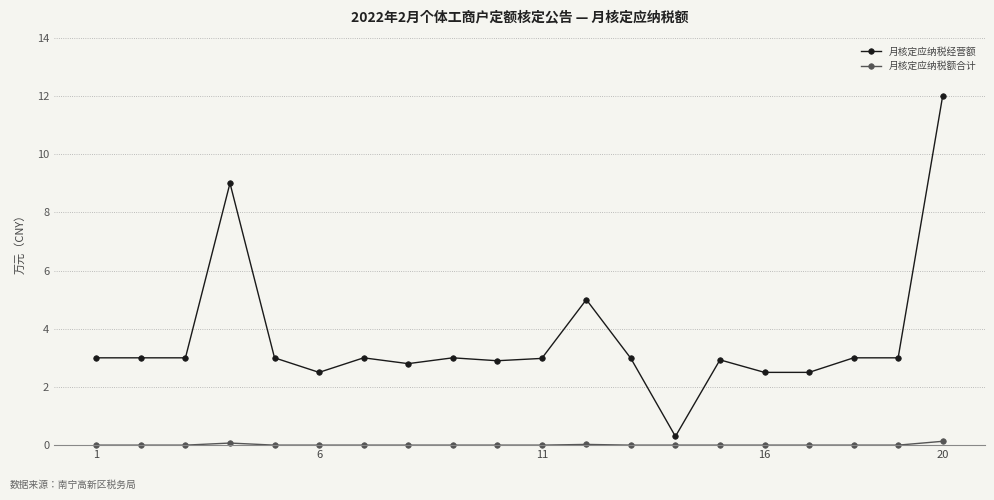

What is the sum of all 月核定应纳税经营额 values?

72.4